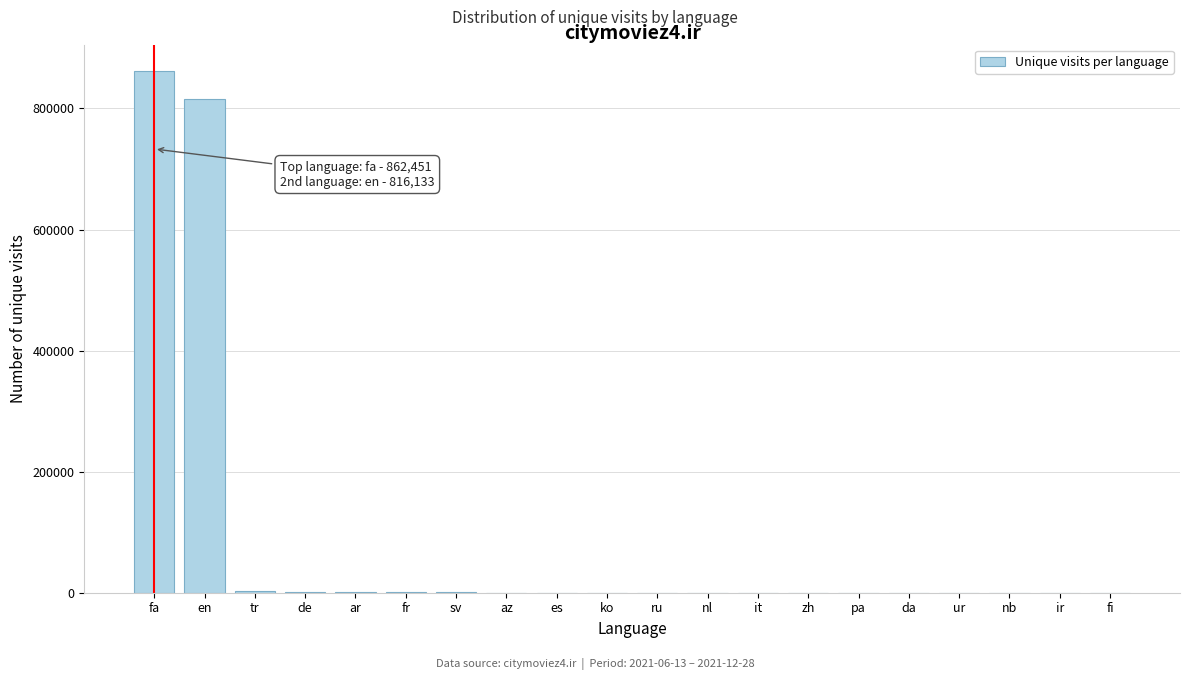

Where is the data nearest to the value 431245?

en